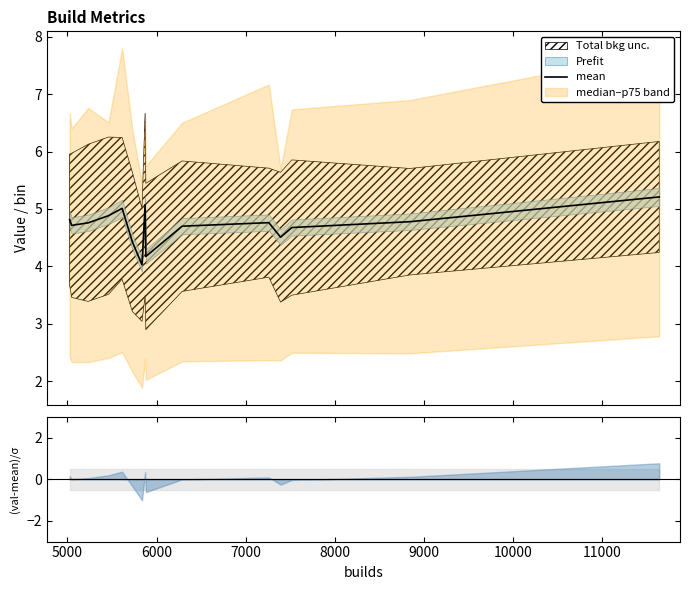

What is the value of the 14th point from the left?

4.8